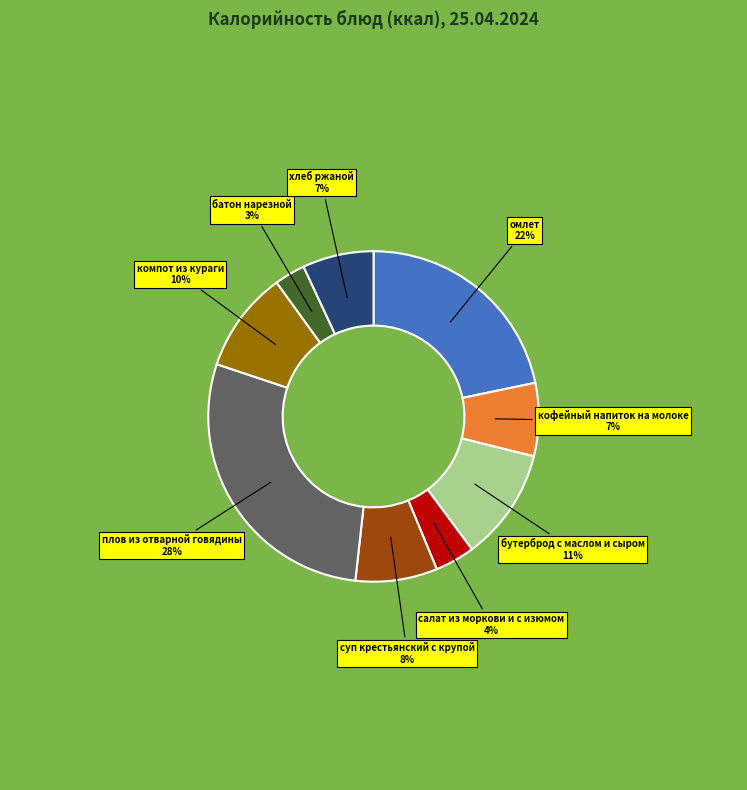

Do бутерброд с маслом и сыром and хлеб ржаной together represent more than half of the pie?

No